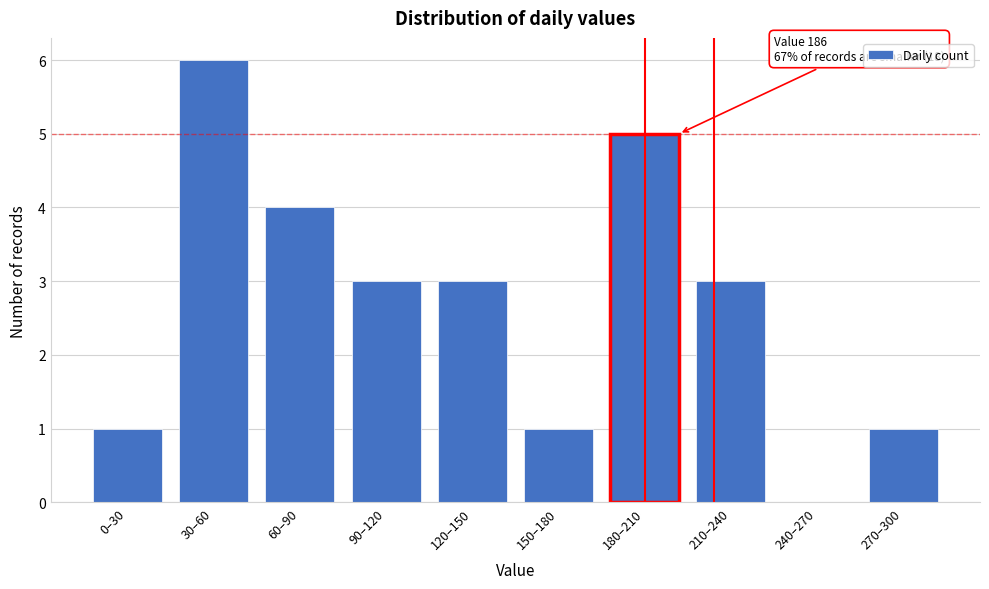

Reading left to right, what are all the values shown in this chart?

0–30=1	30–60=6	60–90=4	90–120=3	120–150=3	150–180=1	180–210=5	210–240=3	240–270=0	270–300=1